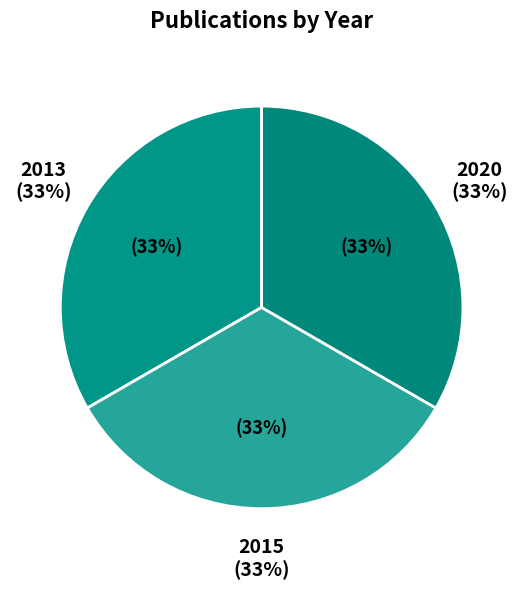

To the nearest percent, what portion does 2013 represent?

33%